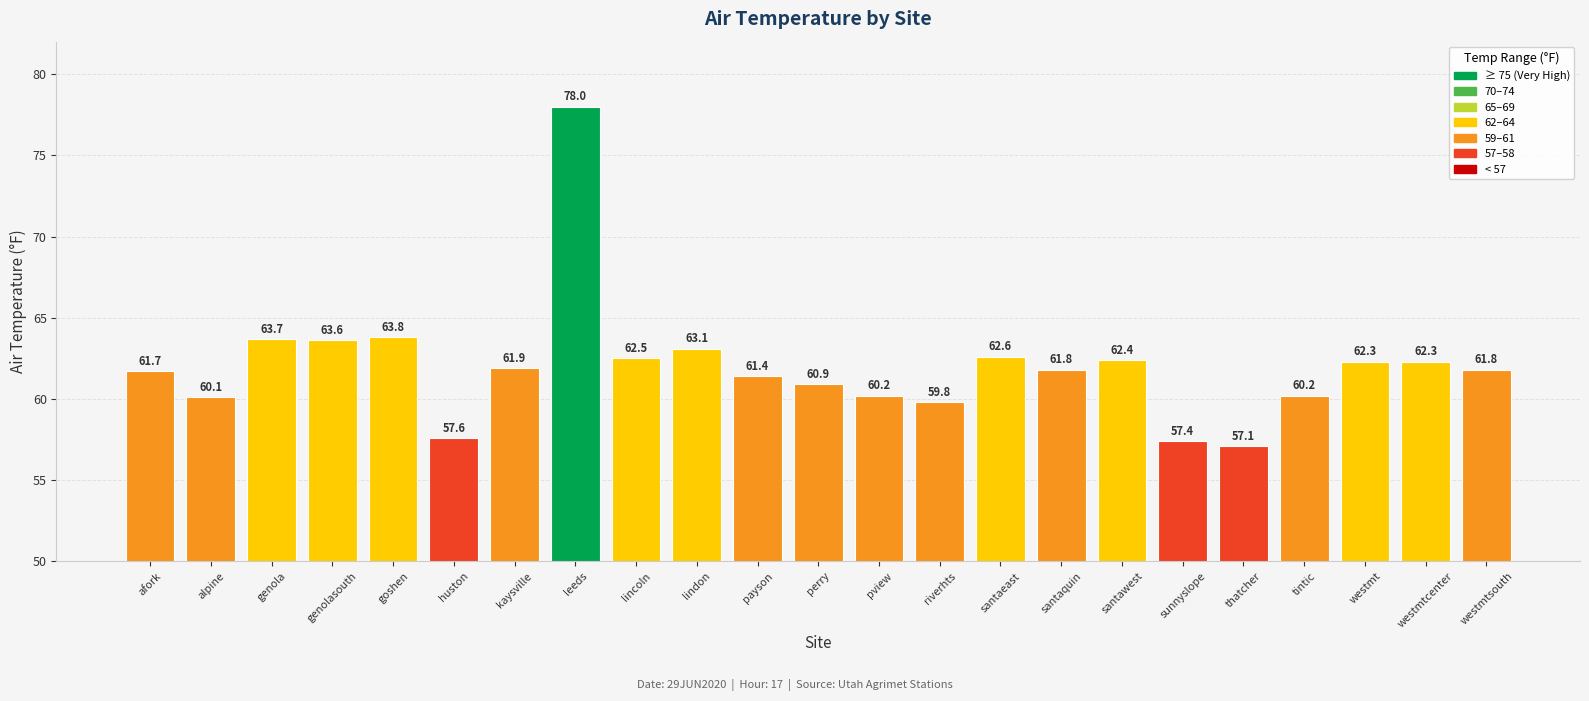

What is the greatest value displayed?

78.0